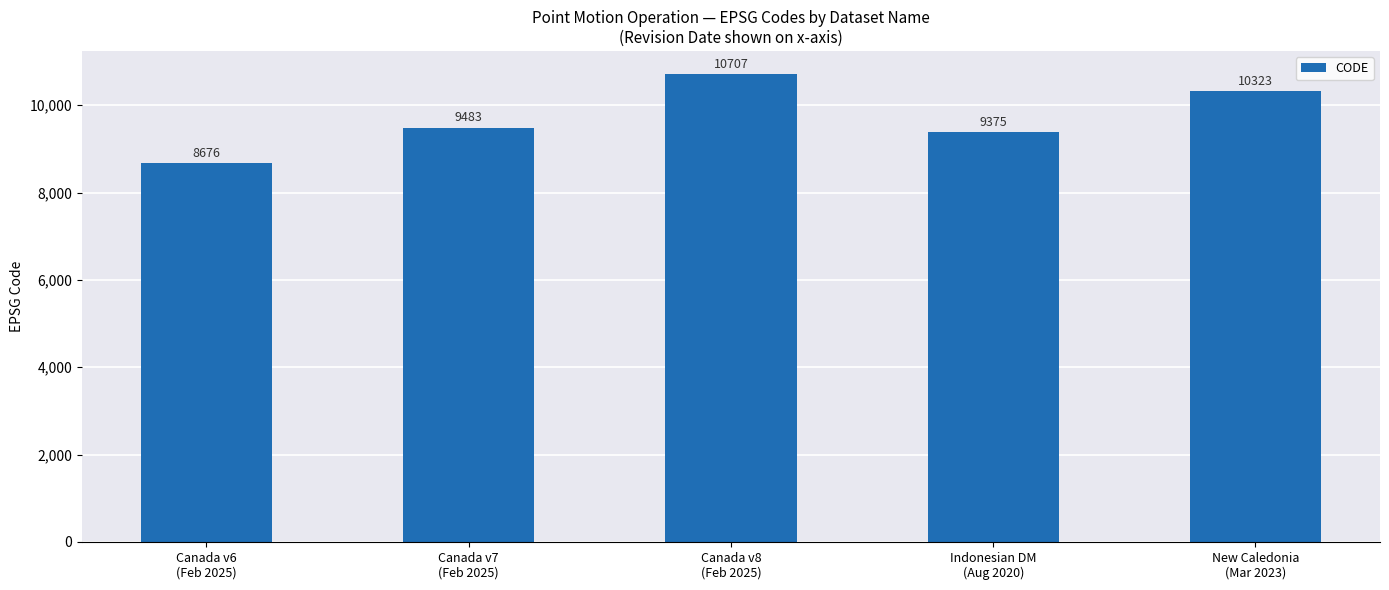

List the labels in order of value, smallest first.

Canada v6
(Feb 2025), Indonesian DM
(Aug 2020), Canada v7
(Feb 2025), New Caledonia
(Mar 2023), Canada v8
(Feb 2025)